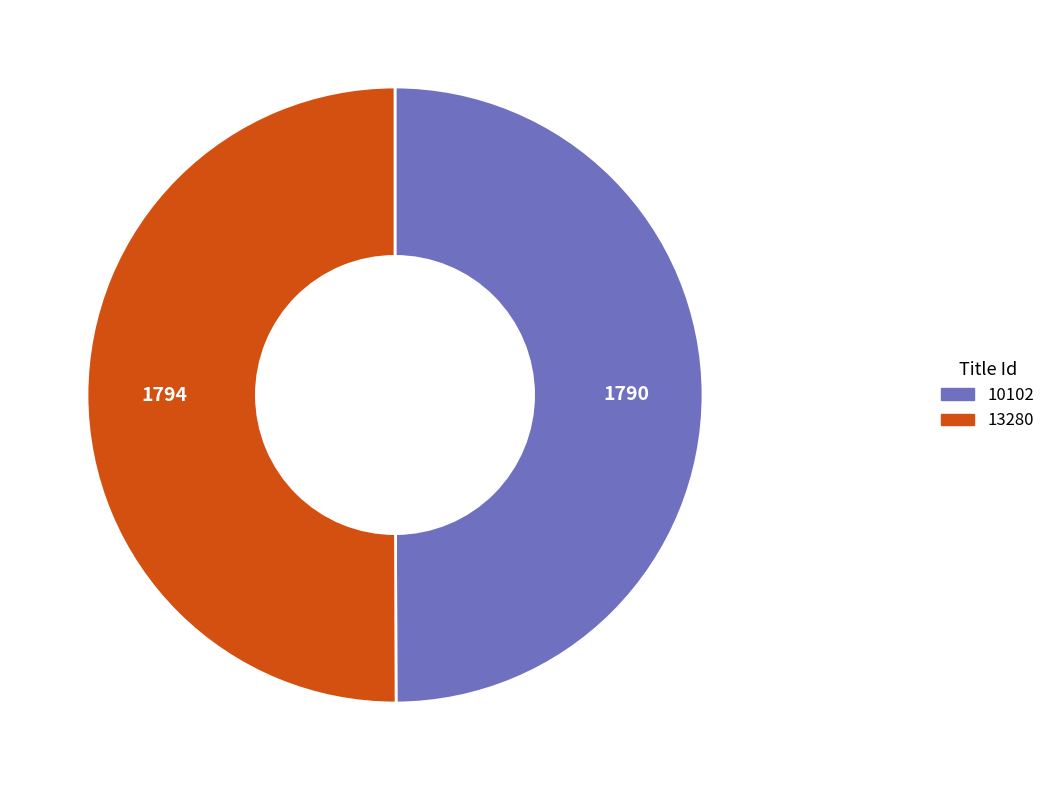

Is it true that 13280 is 60% of the pie?

False